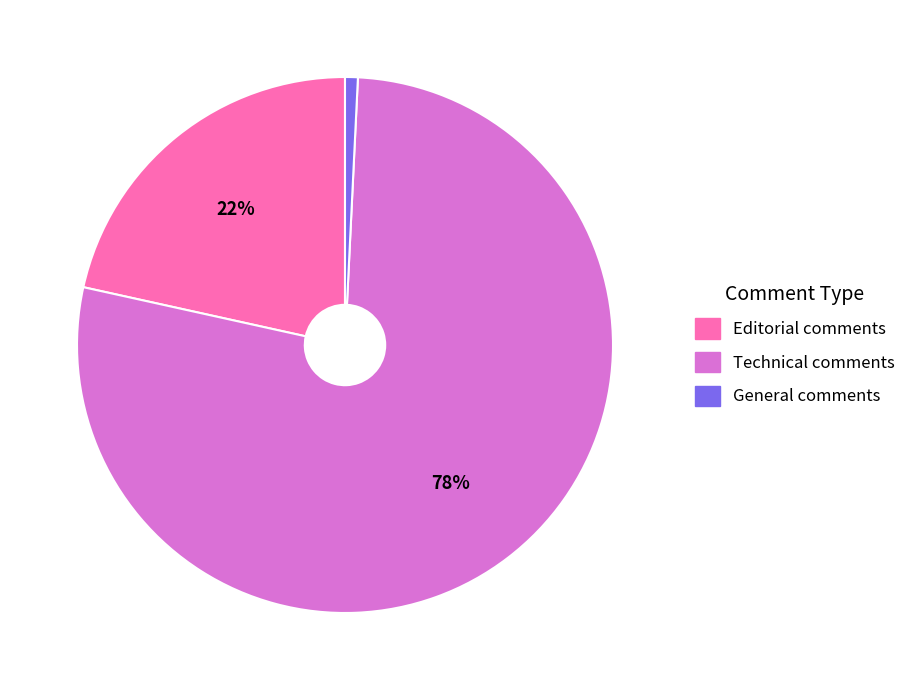

What is the largest slice in the pie chart?

Technical comments